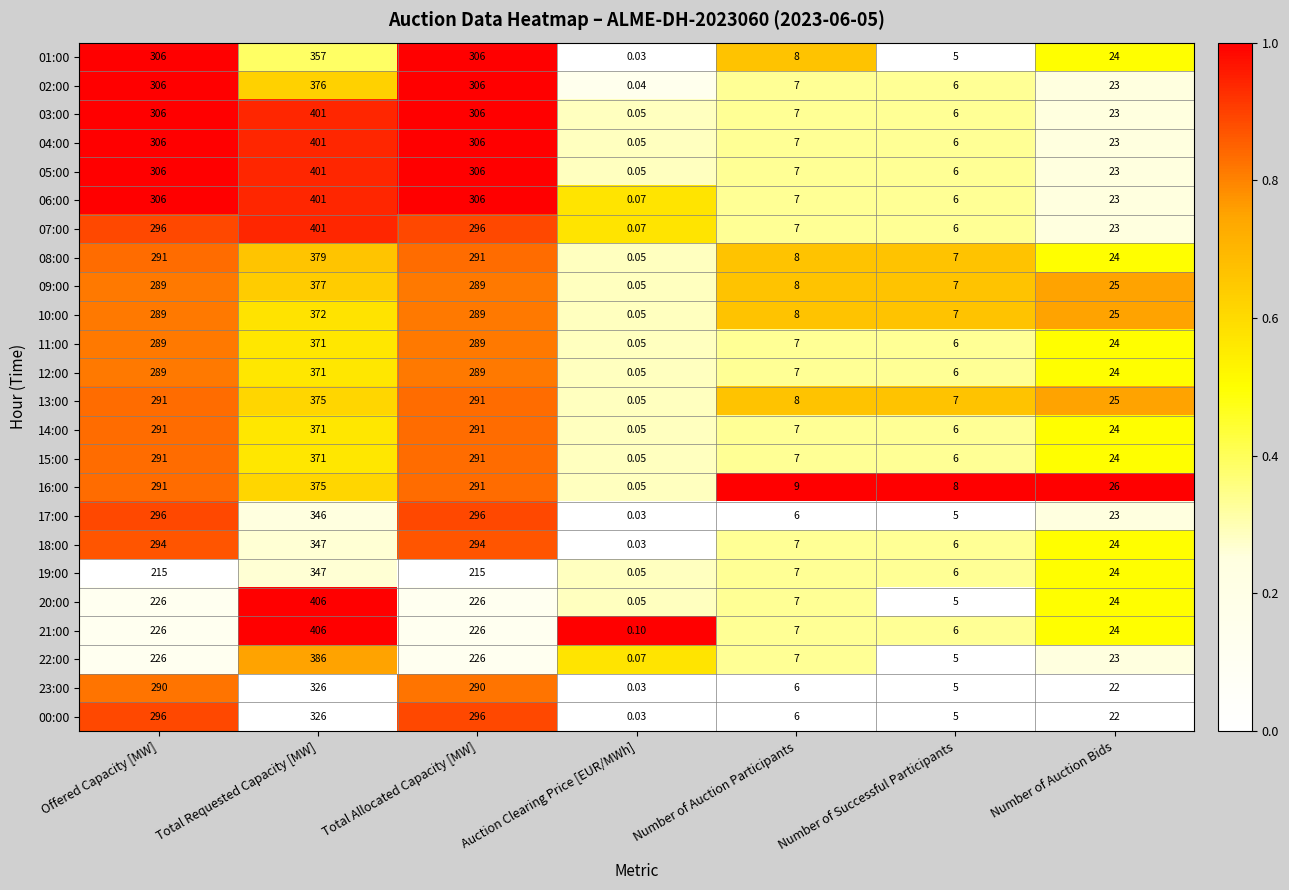

Which series has the largest range (max minus min)?

20:00